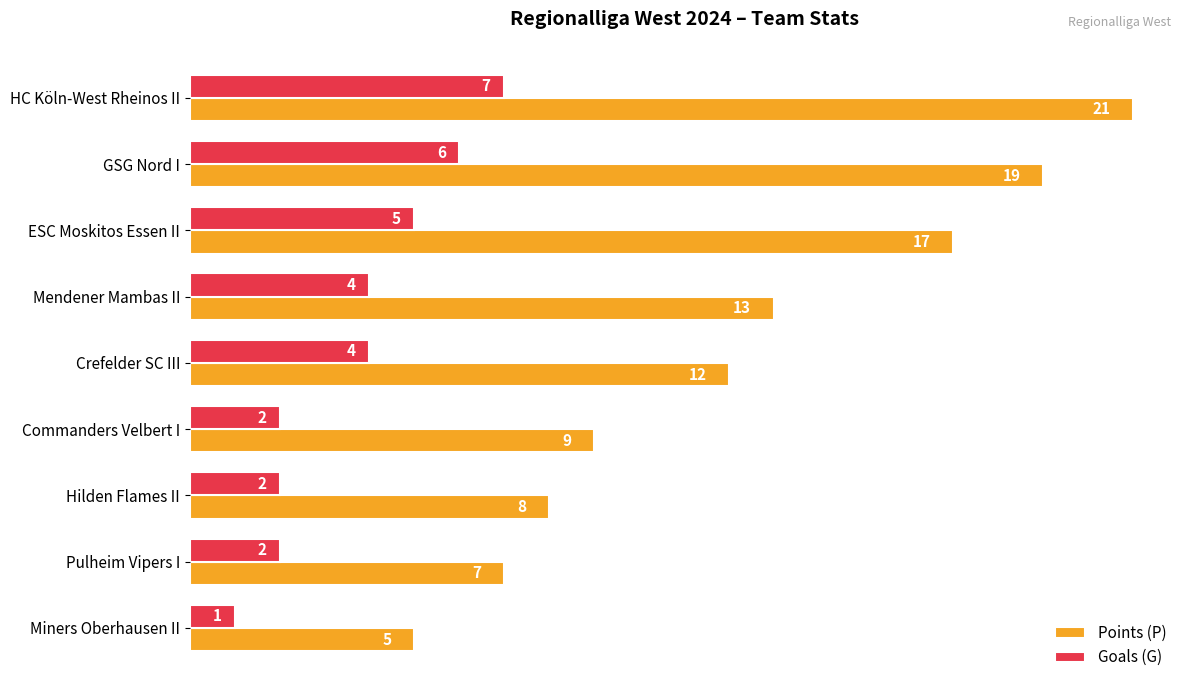

What is the difference between the maximum and second lowest values in the Goals (G) series?

5